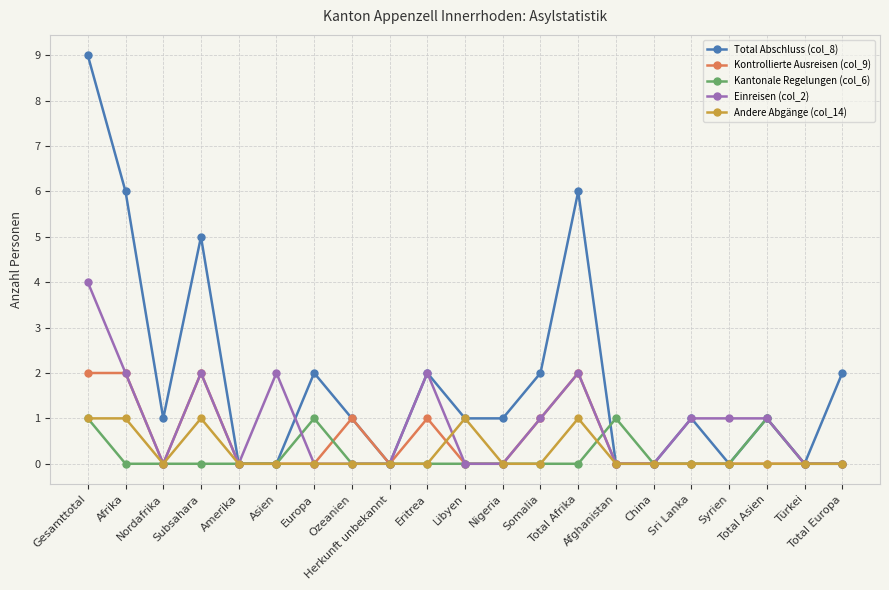

Is it true that Einreisen (col_2) equals 0 at Herkunft unbekannt?

True